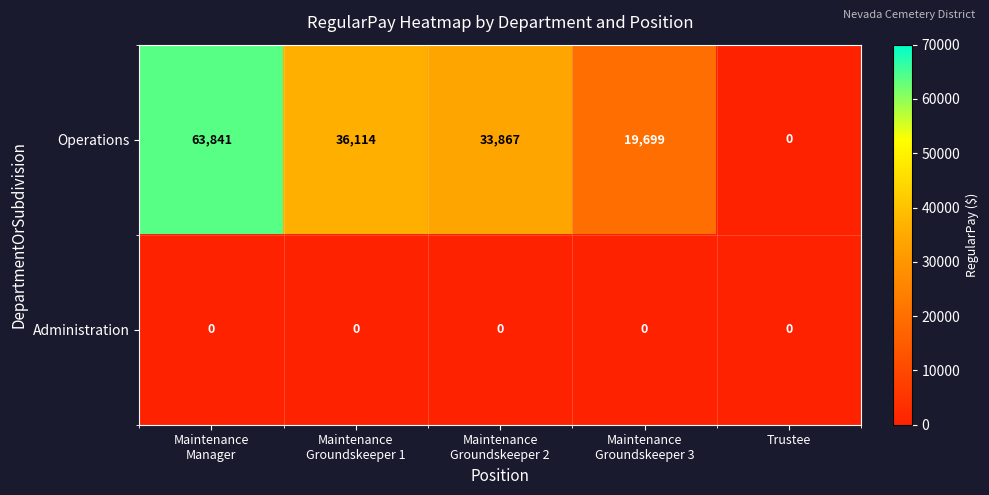

Reading left to right, list all the values displayed in this chart.

Operations: 63841	36114	33867	19699	0
Administration: 0	0	0	0	0